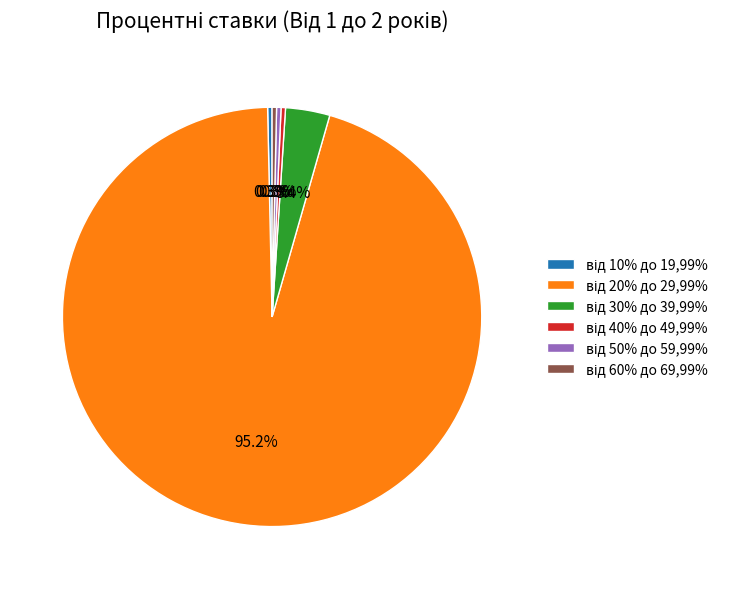

Is there any slice that represents more than half of the pie?

Yes